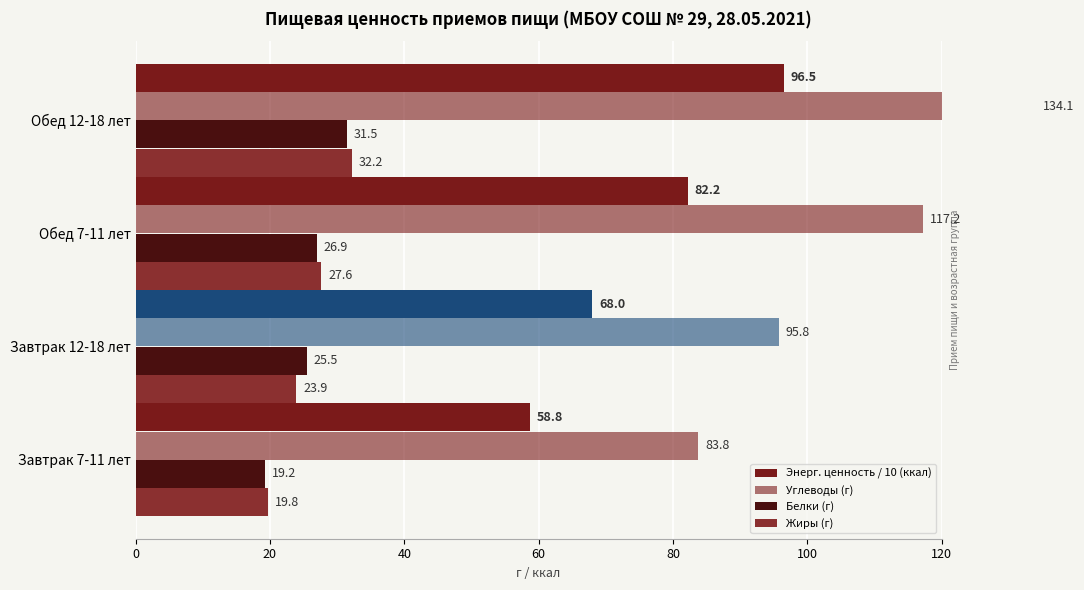

List the series in order of their peak value, lowest first.

Белки (г), Жиры (г), Энерг. ценность / 10 (ккал), Углеводы (г)